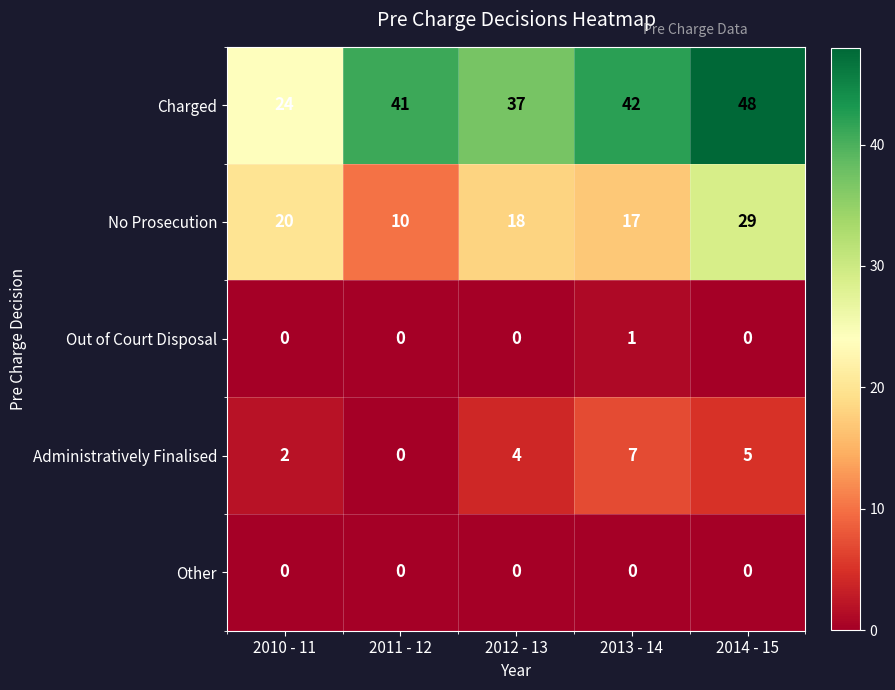

At which category is the sum across all series the highest?

2014 - 15